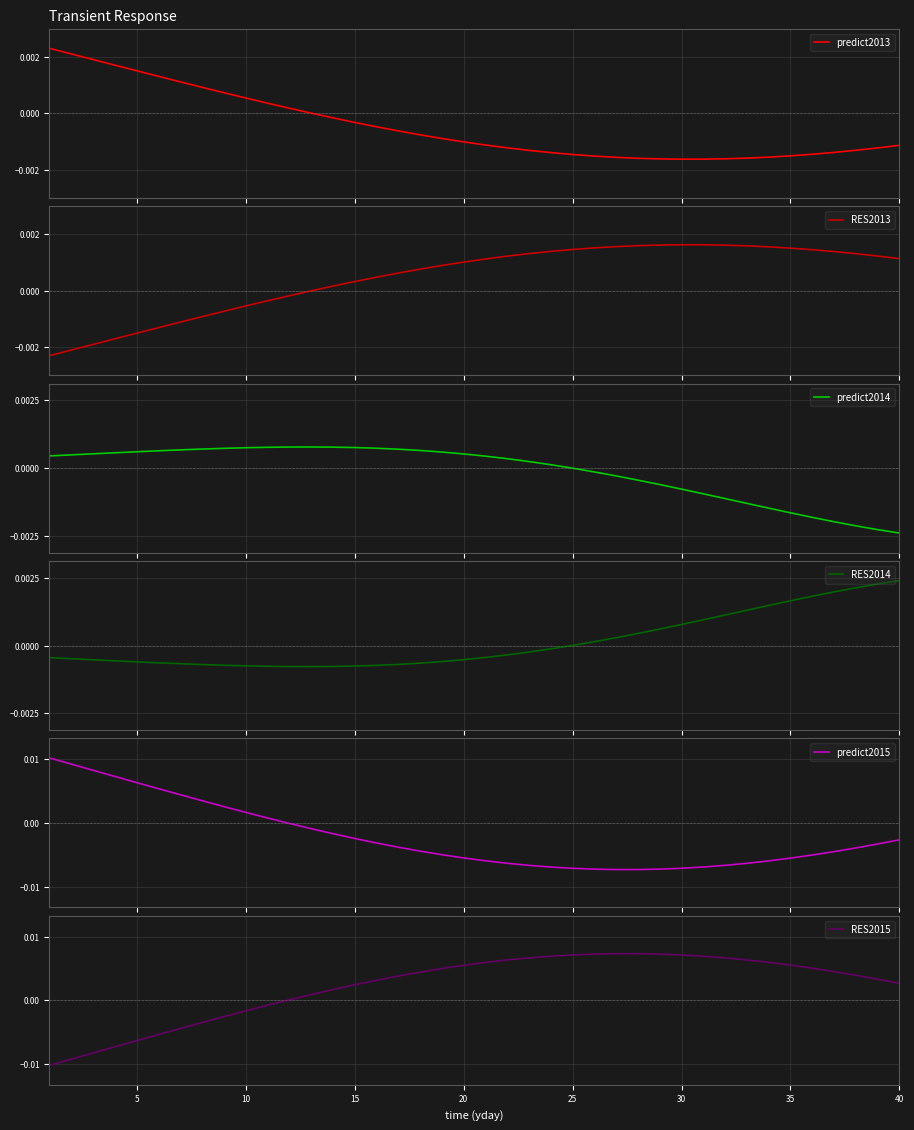

How many values in RES2014 are below zero?

24